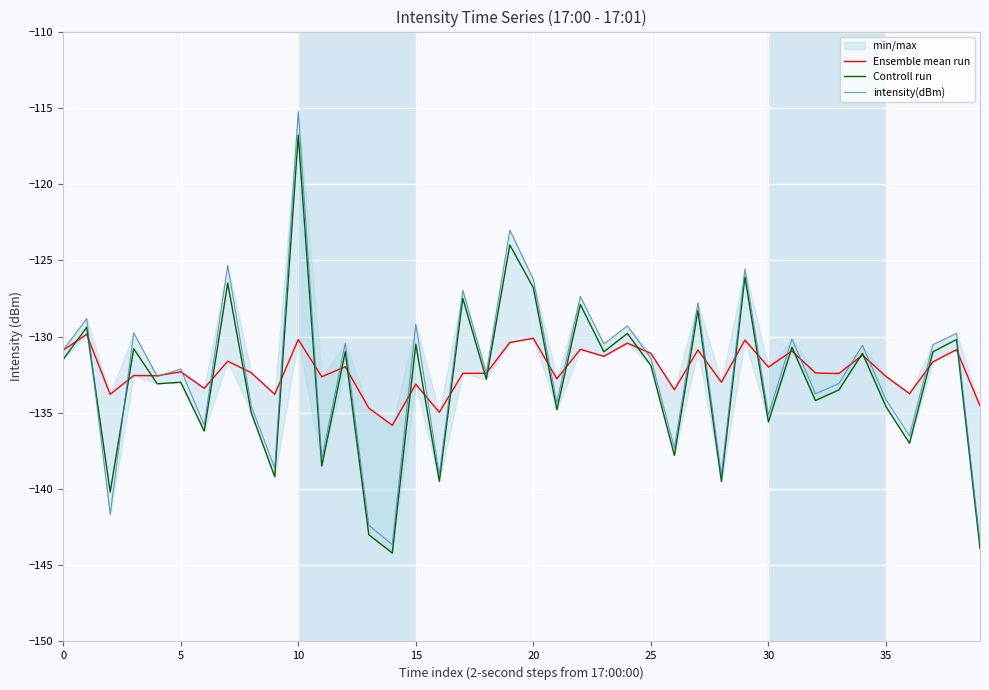

What is the highest value of the Controll run series?

-116.8